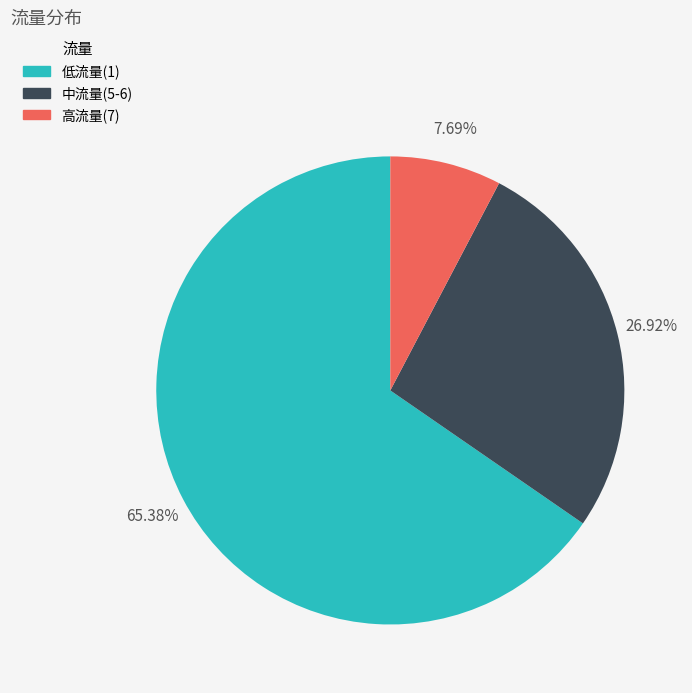

What is the majority slice?

低流量(1)